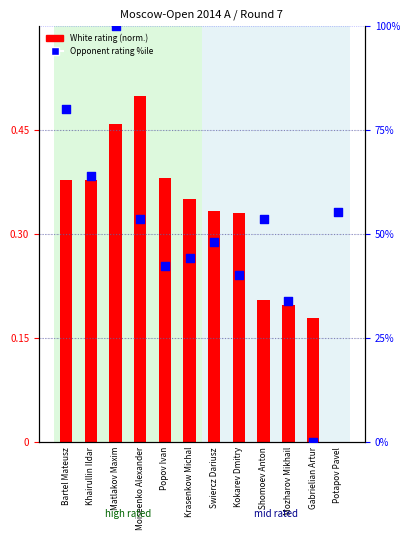

Which series reaches the maximum Y coordinate?

Opponent rating percentile